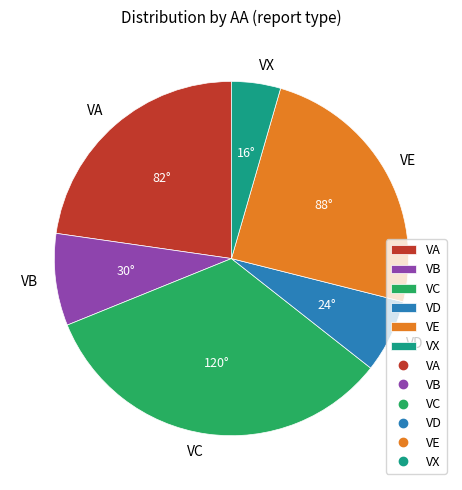

Count the number of slices in the pie.

6